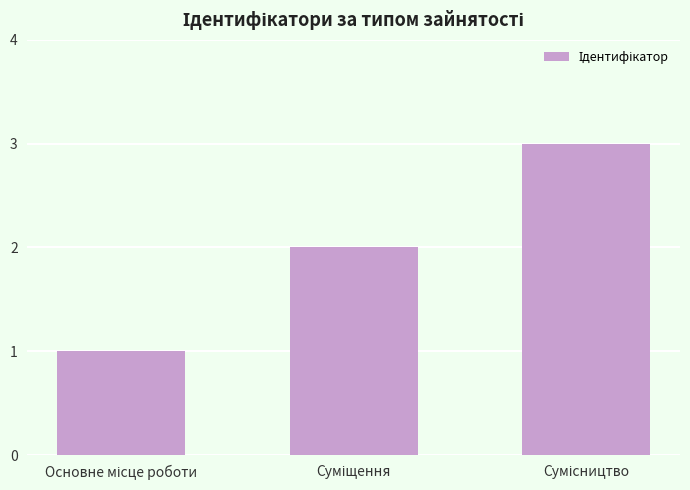

What is the sum of all values?

6